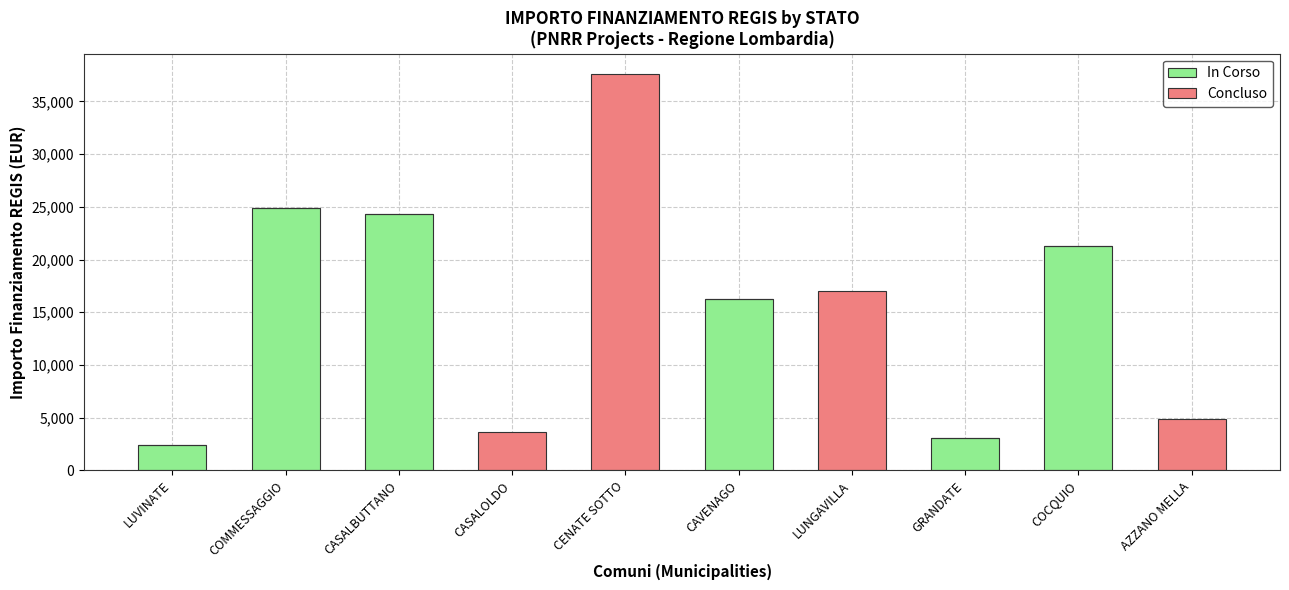

Is it true that In Corso equals 3035 at GRANDATE?

True